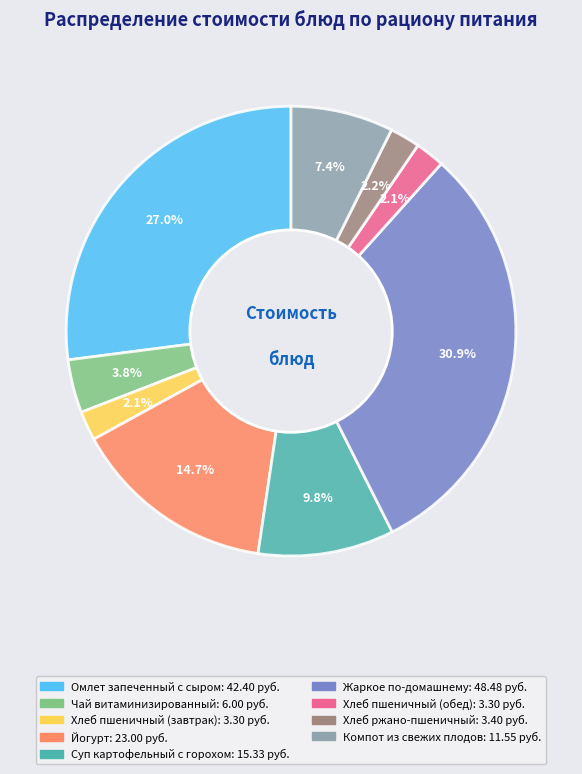

To the nearest percent, what is the difference between the Компот из свежих плодов and Чай витаминизированный slice percentages?

4%